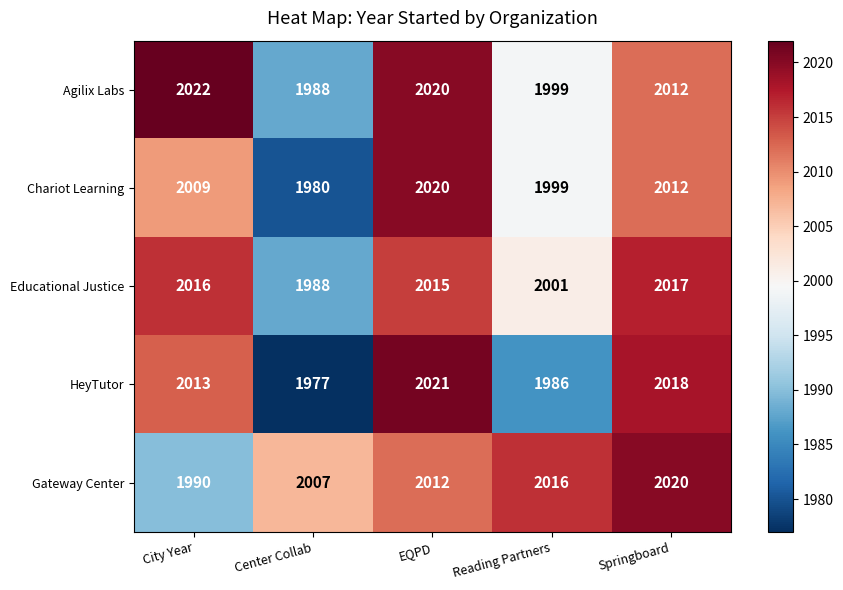

Between City Year and Center Collab, which series saw the biggest shift?

HeyTutor